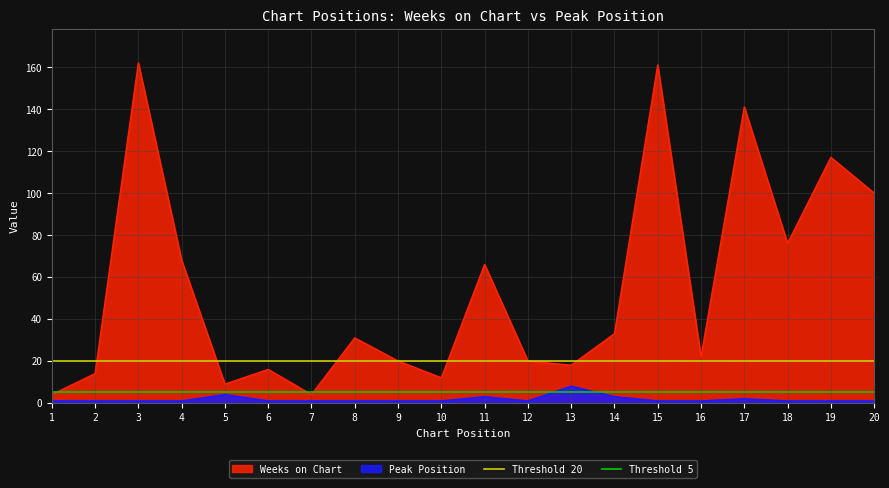

The Weeks on Chart series shows 141 at 17. True or false?

True